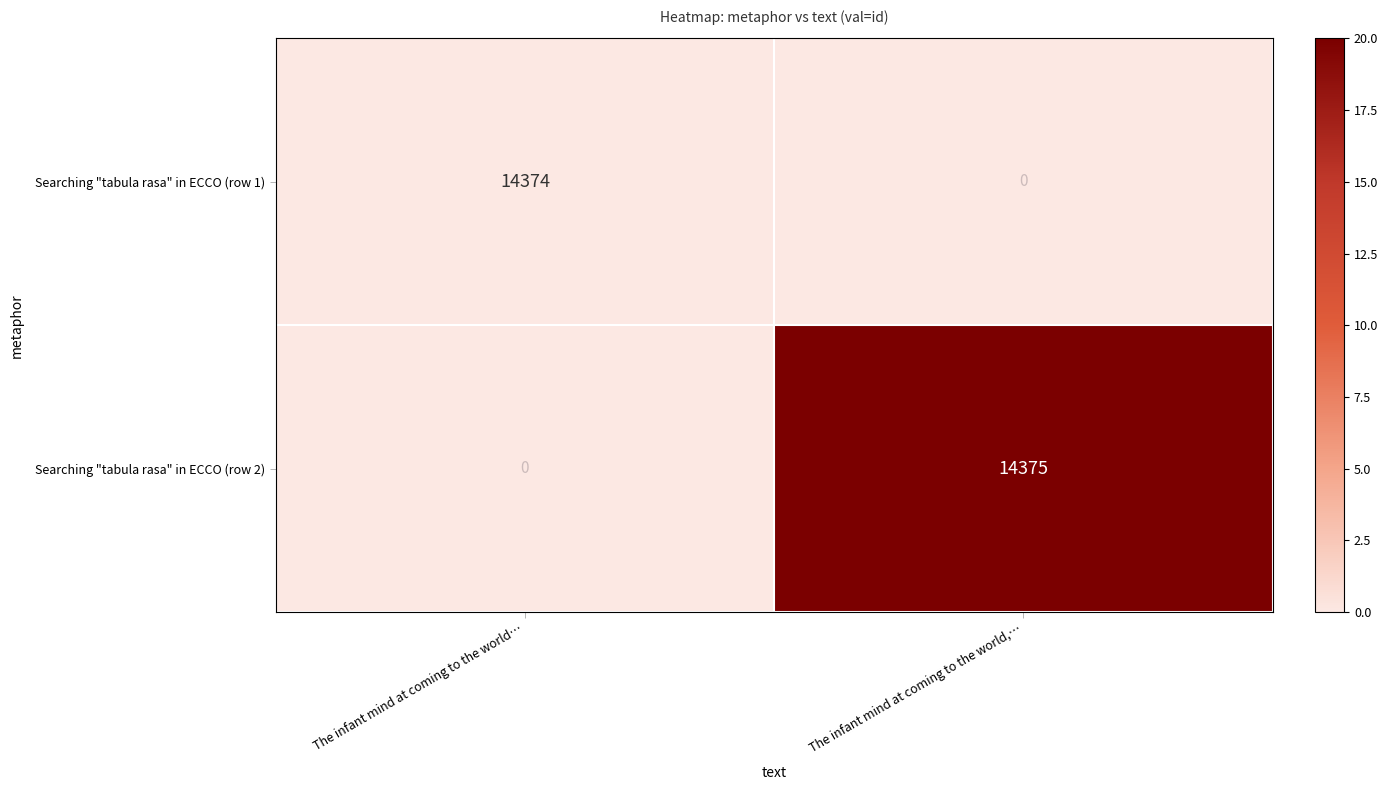

List the series in order of their overall mean, highest first.

Searching "tabula rasa" in ECCO (row 2), Searching "tabula rasa" in ECCO (row 1)